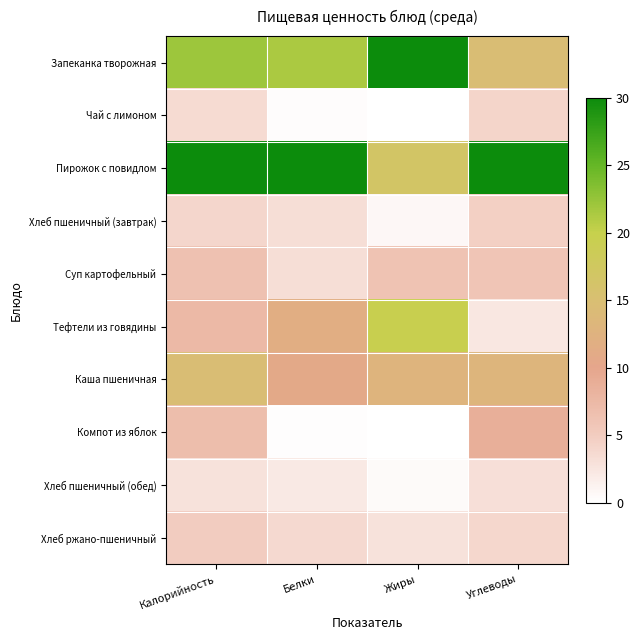

At which category does the chart reach its minimum across all series?

Жиры